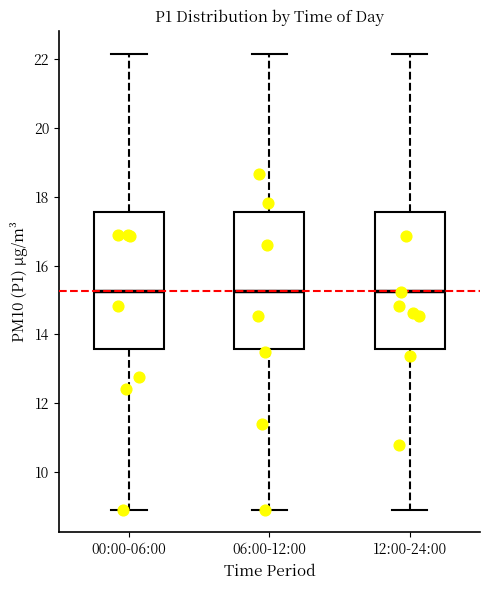

Reading left to right, transcribe this box plot: for each box, give where its median line is, the range the box spans, and where its two whiskers end, as read against the y-axis. The values are not printed on the chart, so give them approximately, as read against the axis.

00:00-06:00: median 15.2, box 13.6 to 17.6, whiskers 9.0 to 22.2
06:00-12:00: median 15.2, box 13.6 to 17.6, whiskers 9.0 to 22.2
12:00-24:00: median 15.2, box 13.6 to 17.6, whiskers 9.0 to 22.2